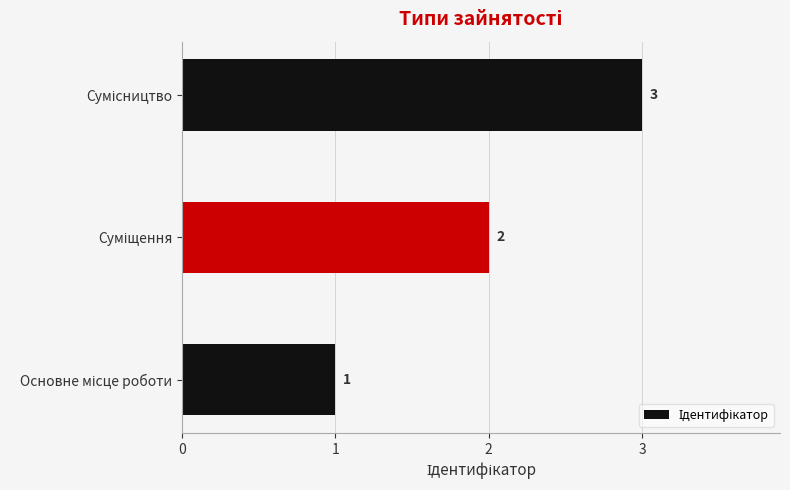

Count the number of data series in this chart.

1